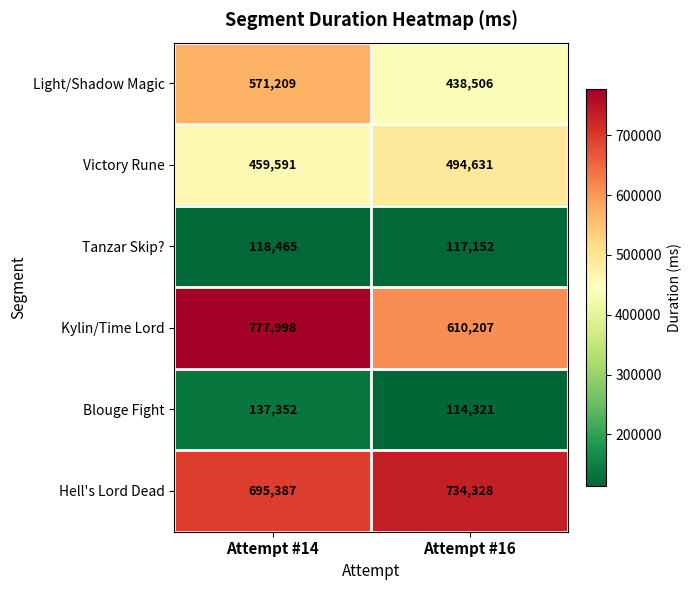

What is the approximate value of Blouge Fight at Attempt #16?

114321